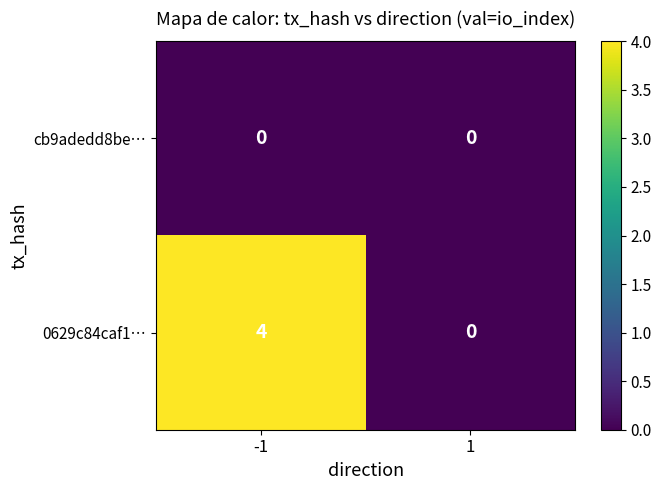

Reading right to left, what are all the values shown in this chart?

cb9adedd8be…: 0	0
0629c84caf1…: 0	4